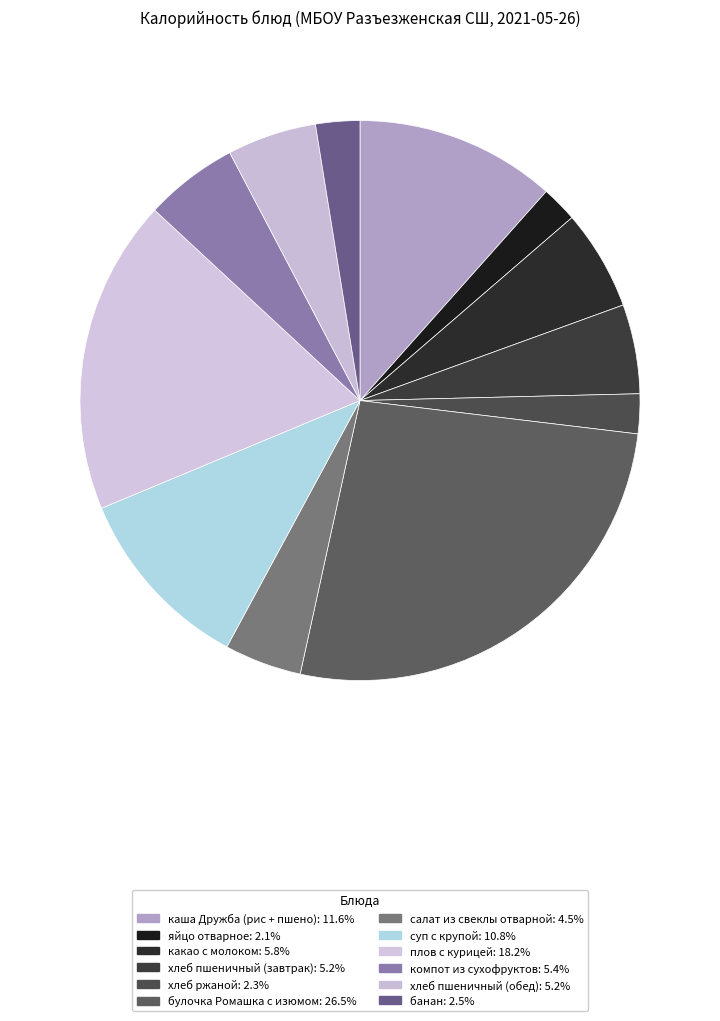

Count the number of slices in the pie.

12